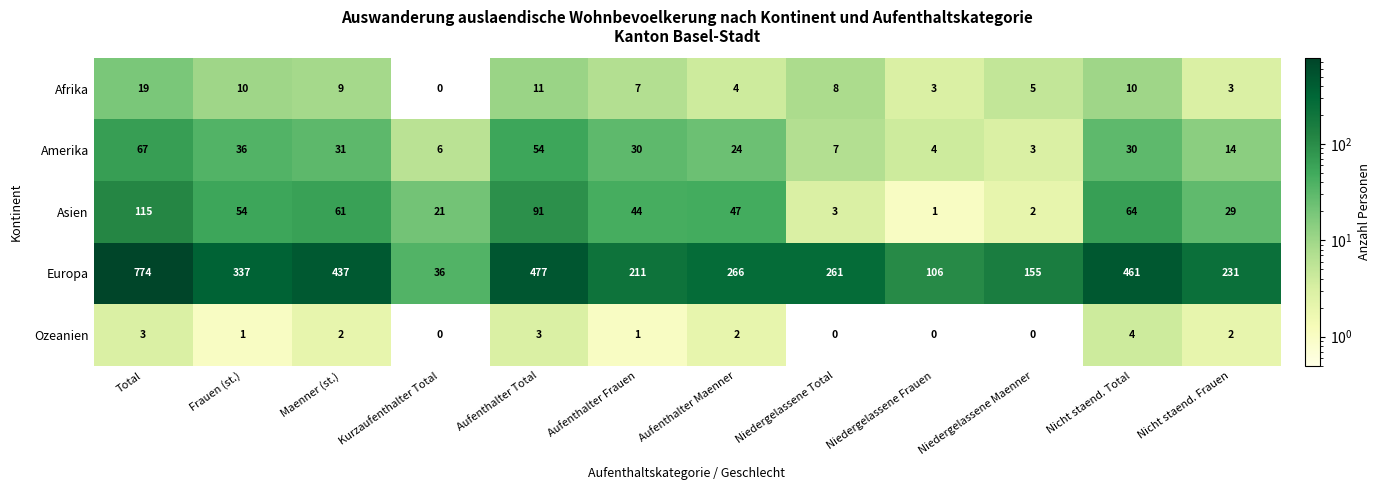

True or false: Ozeanien has a value of 1 at Maenner (st.).

False